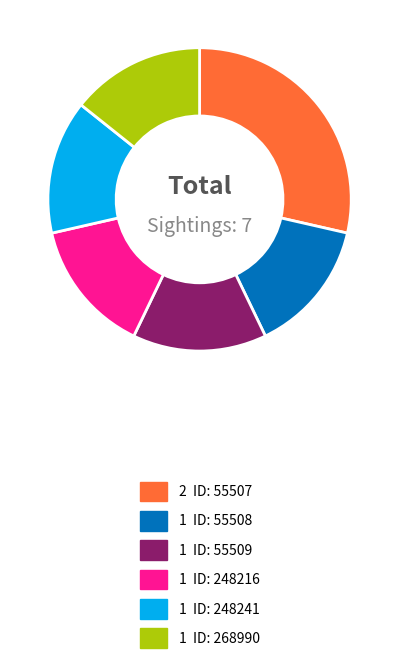

Is there a majority slice in this chart?

No